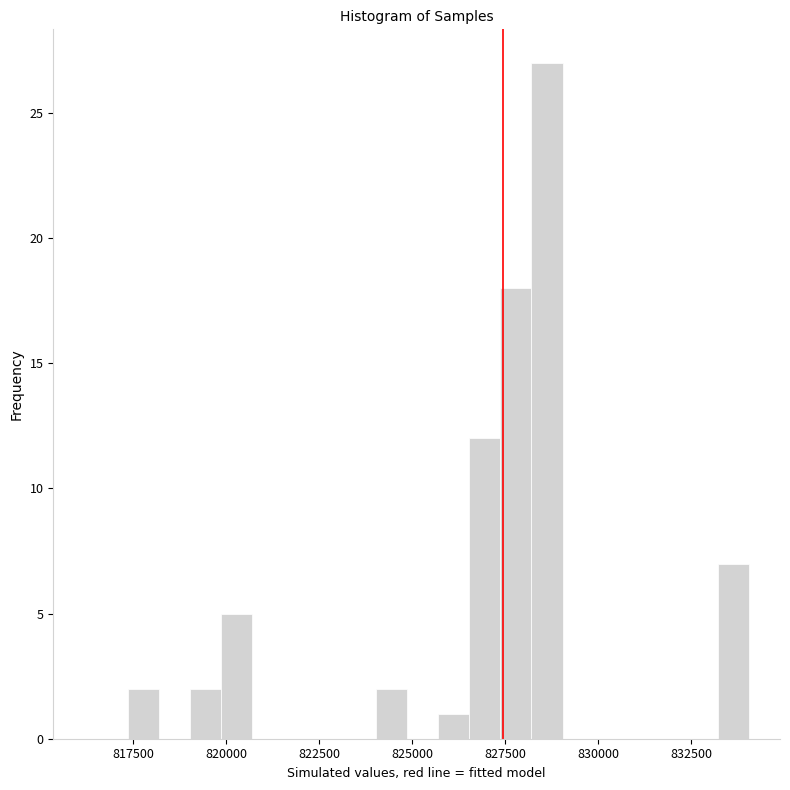

Read against the x-axis, roughly where is the centre of the tallest bar?

828500